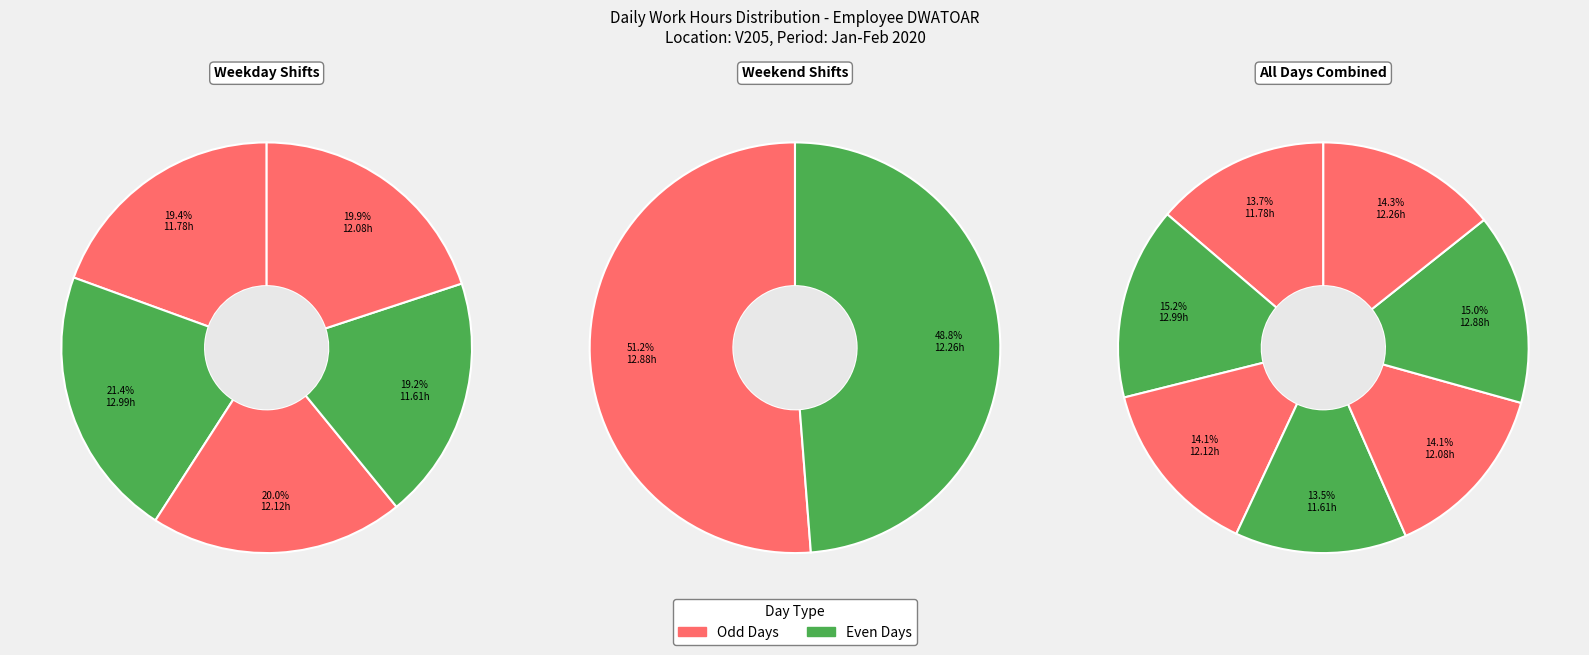

What is the ratio of the value at Wed to the value at Mon?

1.0